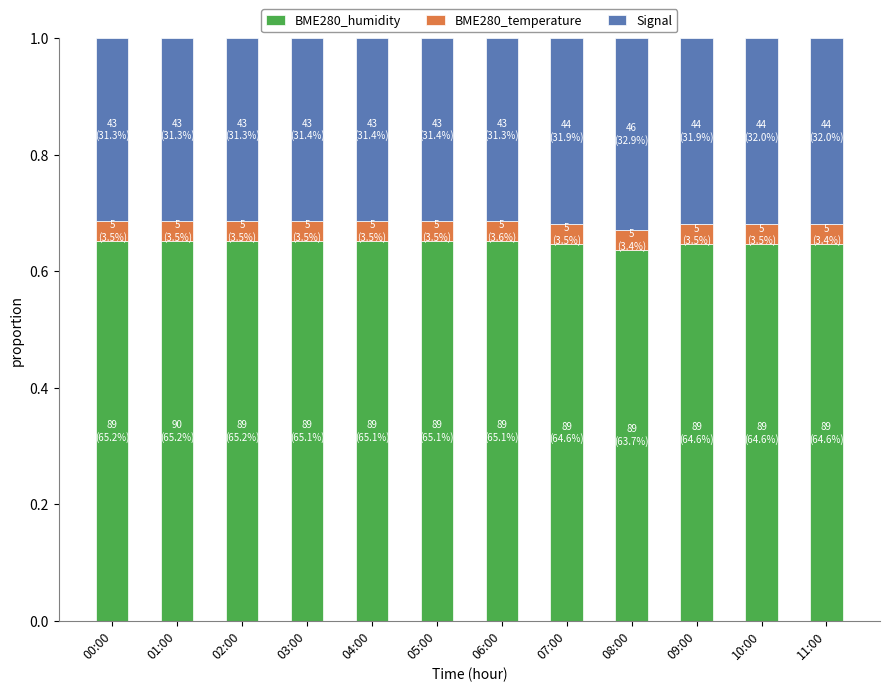

What is the total value across all series at 05:00?

1.0